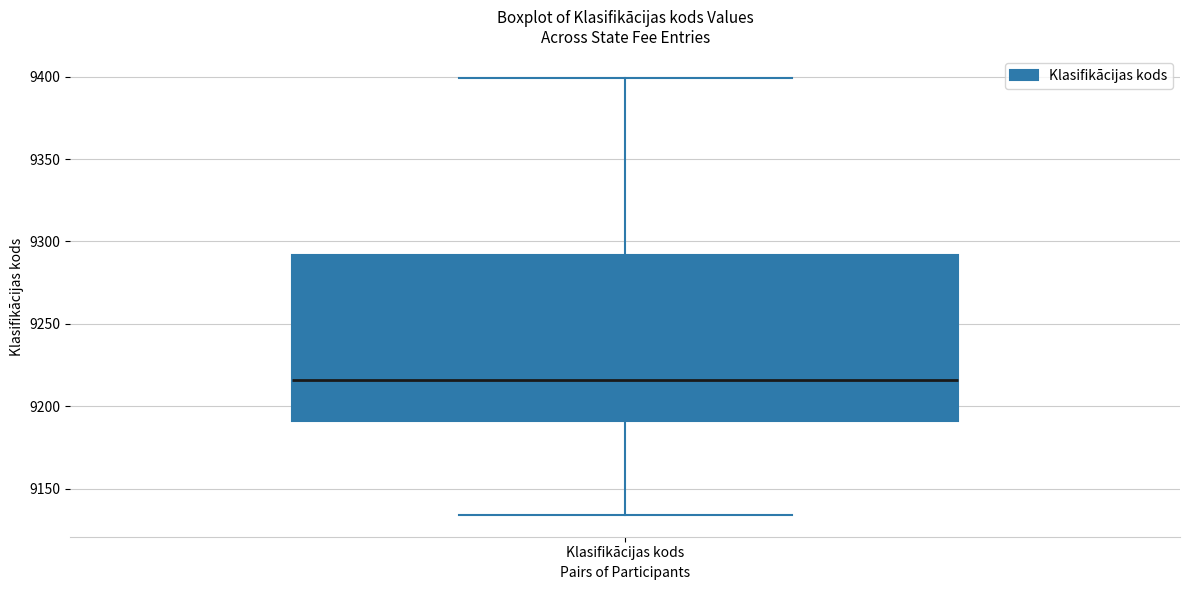

Read this box plot against the y-axis: the position of the median line, the range covered by the box, and the ends of both whiskers. The values are not printed on the chart, so give them approximately, as read against the axis.

median 9215, box 9190 to 9290, whiskers 9135 to 9400